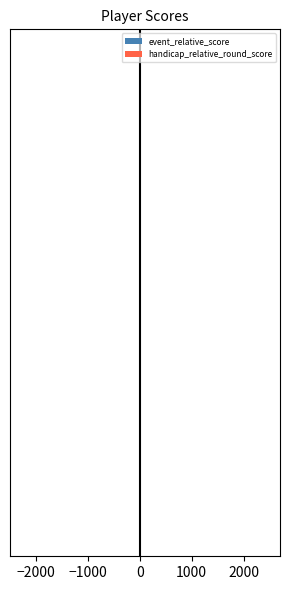

How many bars are there in each group?

2